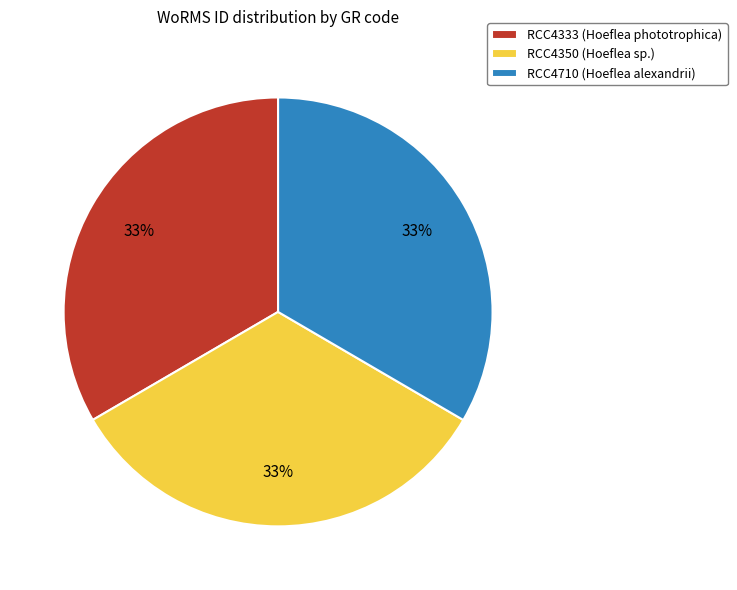

What is the ratio of the value at RCC4710 (Hoeflea alexandrii) to the value at RCC4350 (Hoeflea sp.)?

1.0